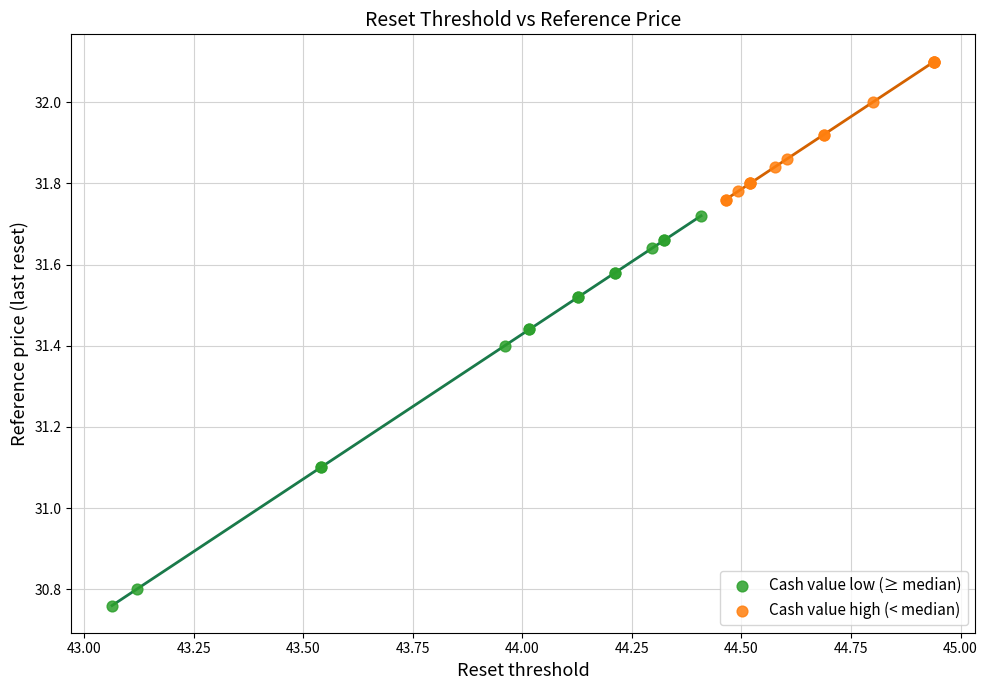

Which series contains the lowest Y value?

Cash value low (≥ median)